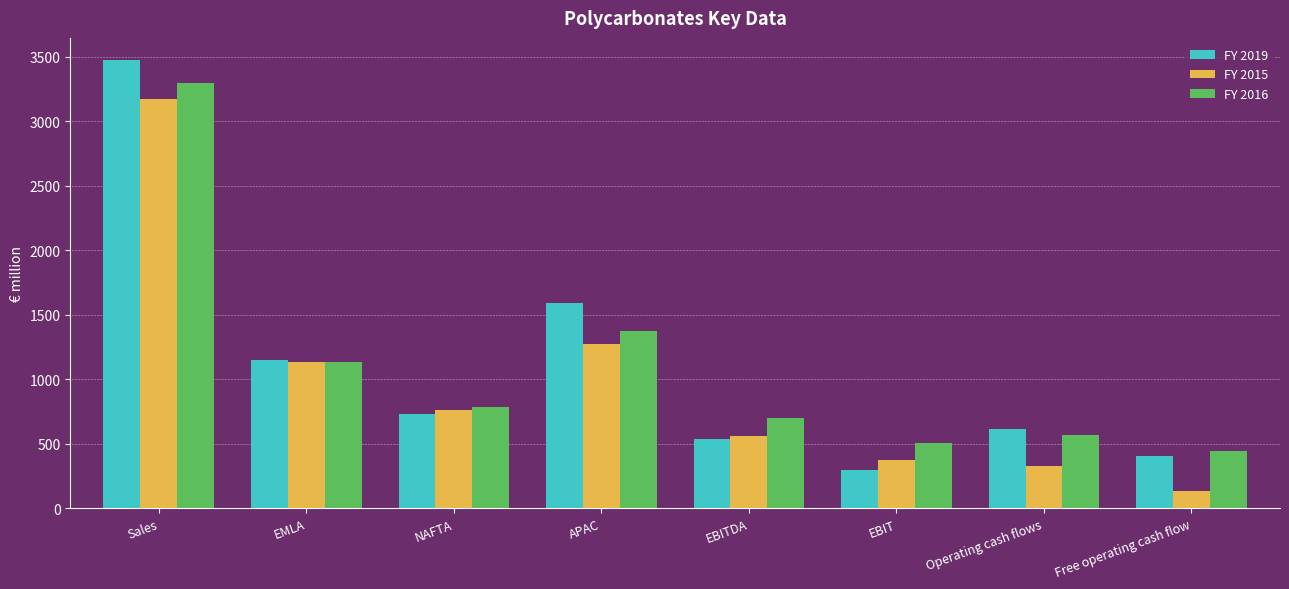

What is the value of the FY 2016 bar at the 5th from the left?

704